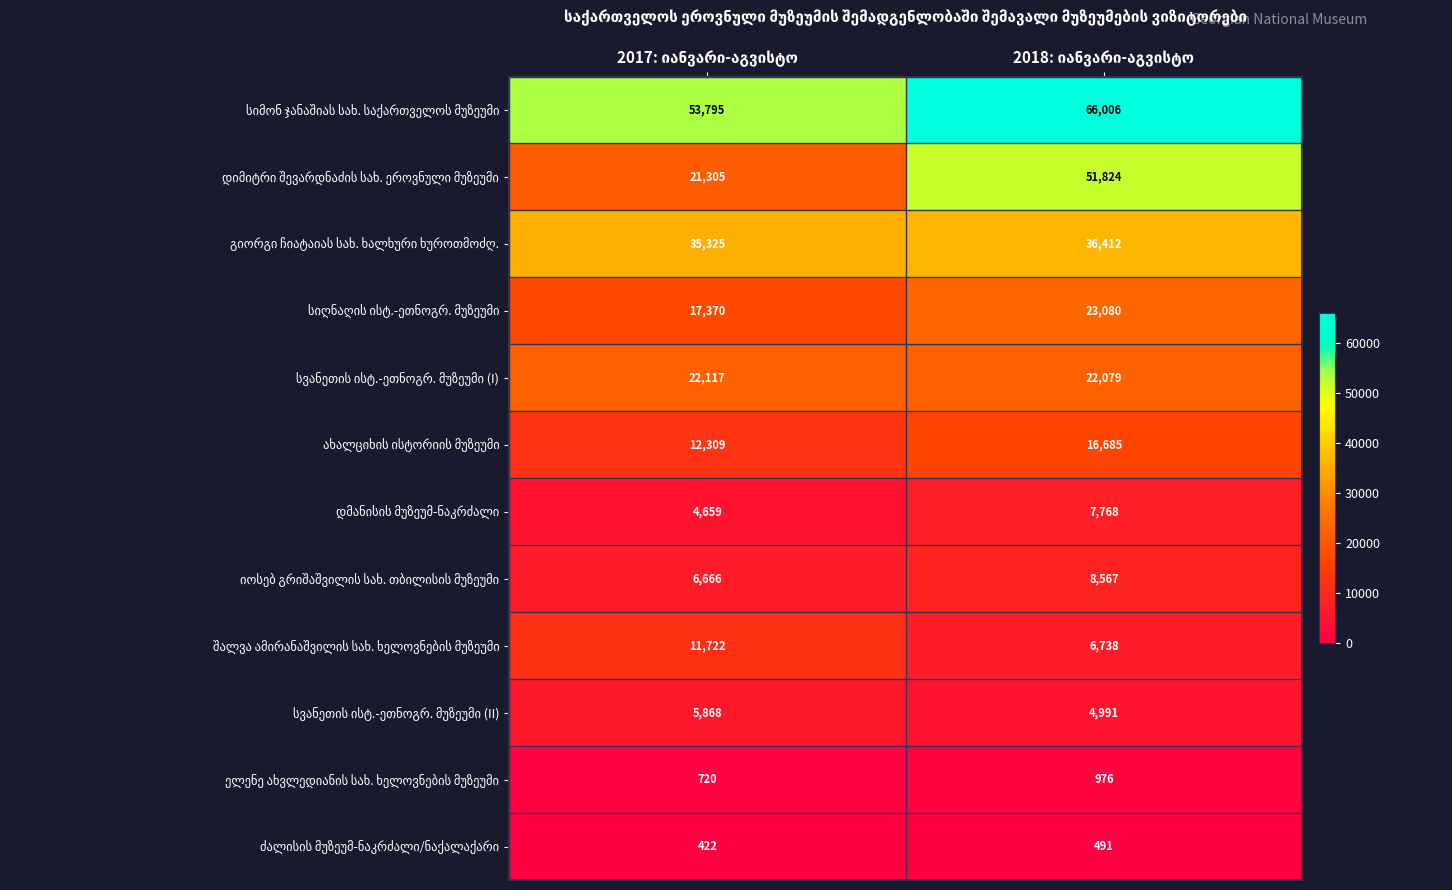

What is the smallest value displayed?

422